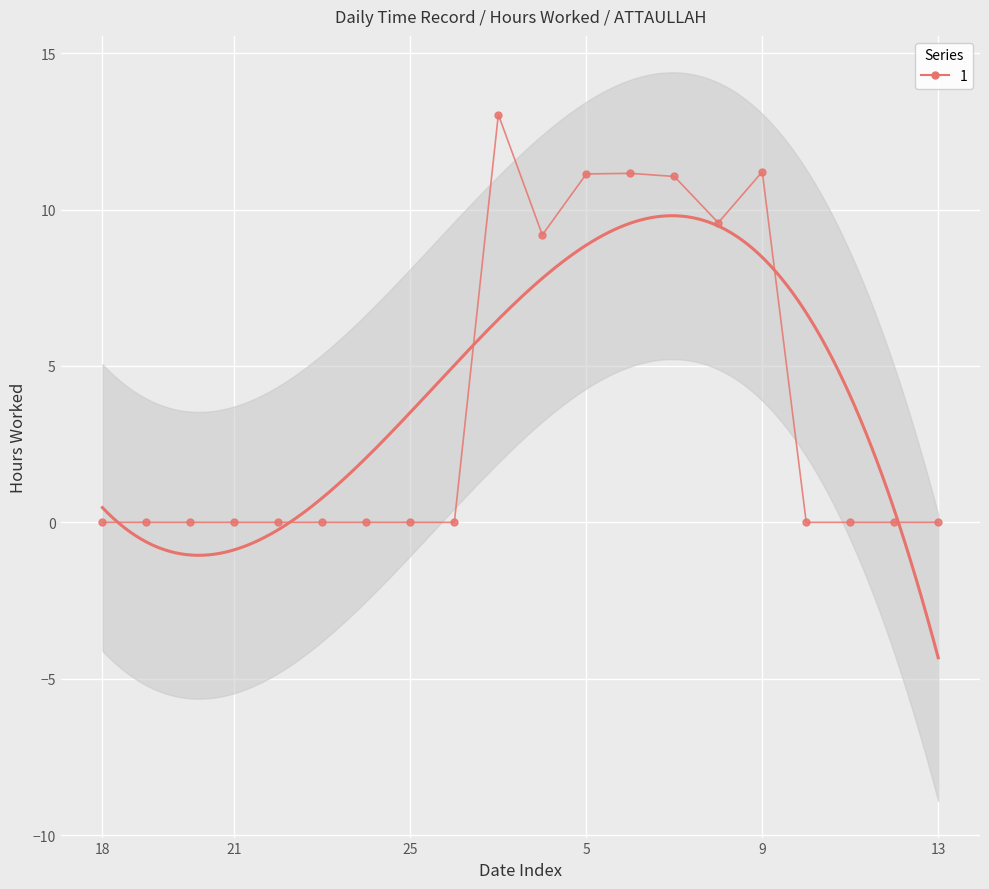

What is the difference between the second highest and second lowest values?

11.2